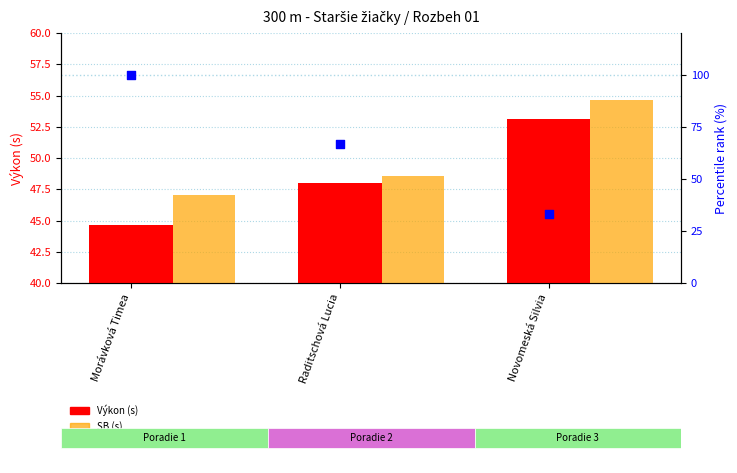

Which series has the widest spread of Y values?

percentile rank within the sample